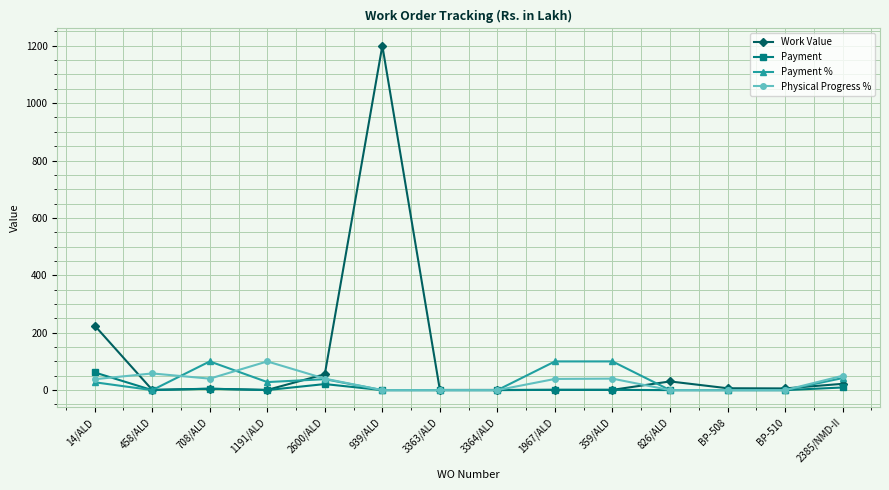

What are all the series names shown in the legend?

Work Value, Payment, Payment %, Physical Progress %